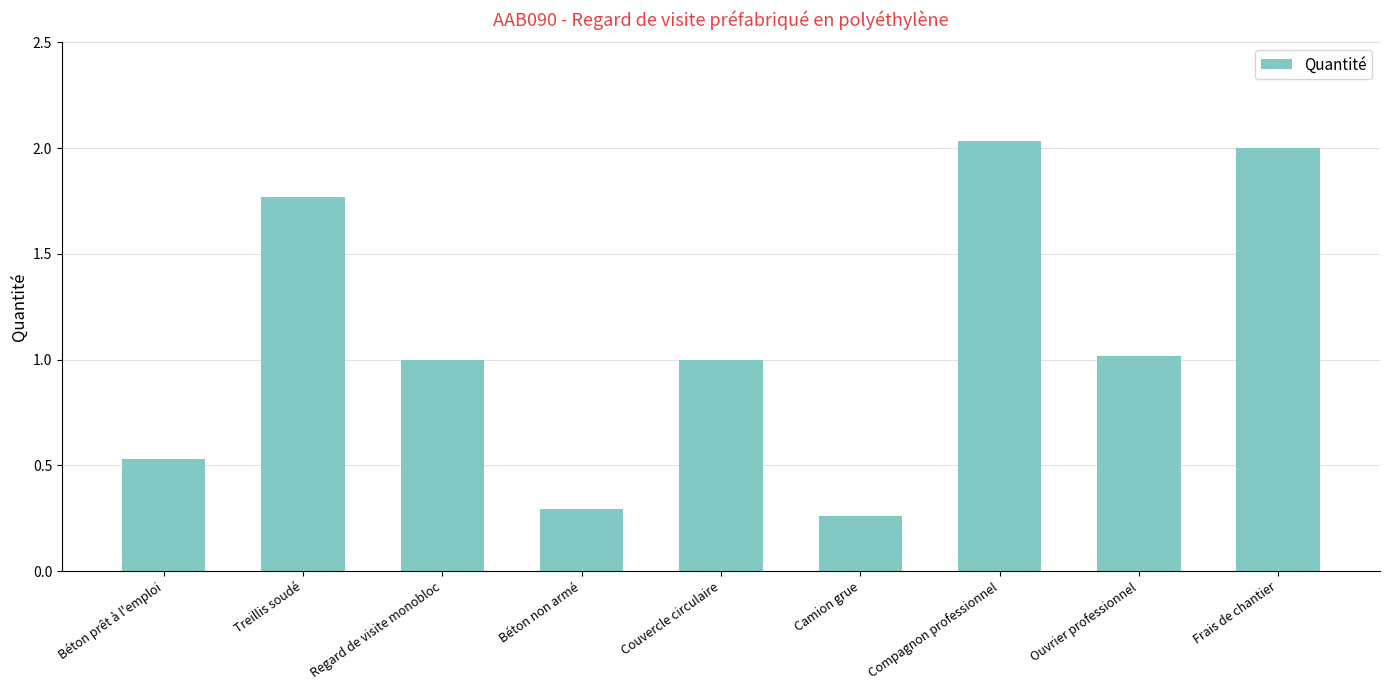

What is the difference between the values at Camion grue and Treillis soudé?

1.5